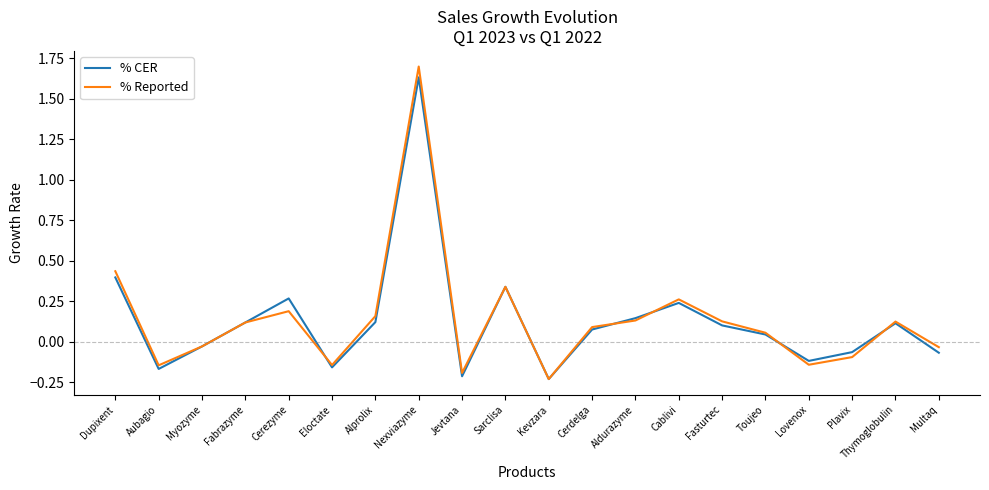

What position from the left is Cablivi?

14